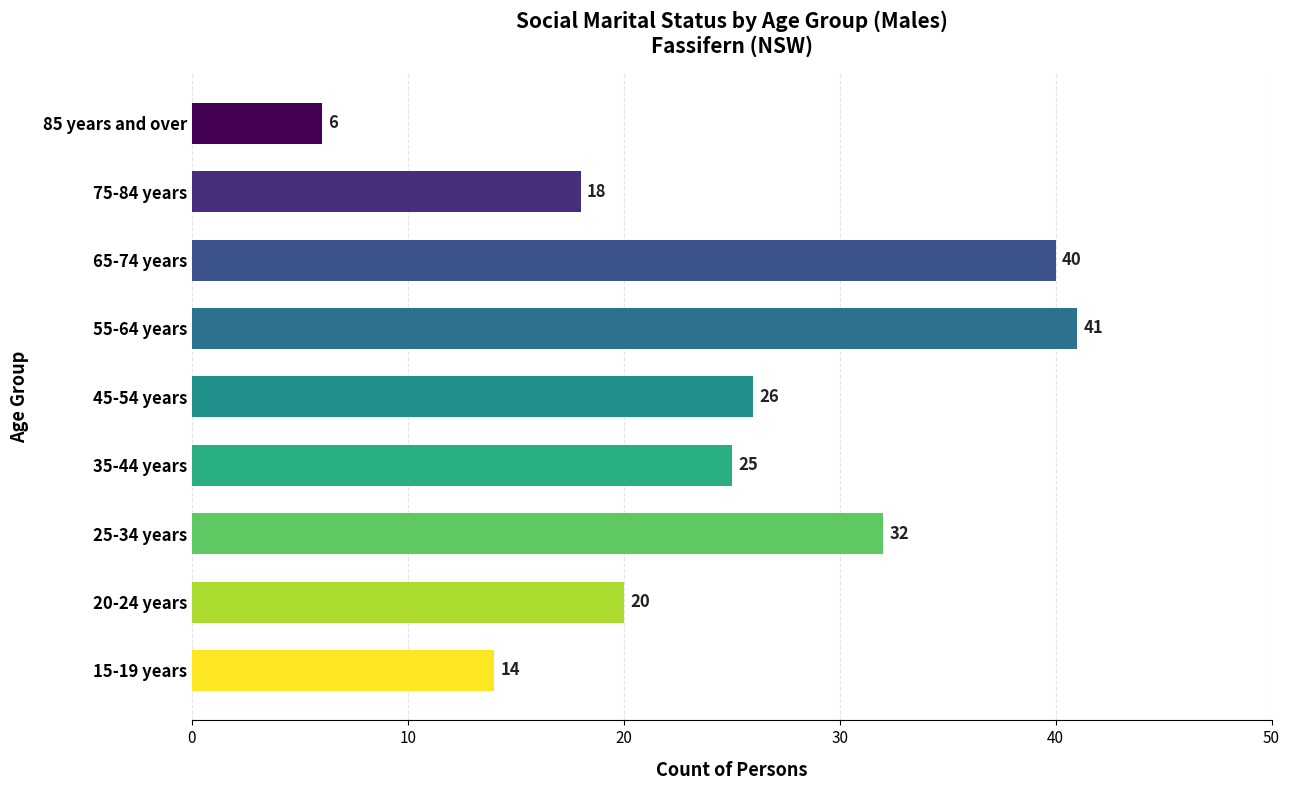

The value at 35-44 years is 6. True or false?

False